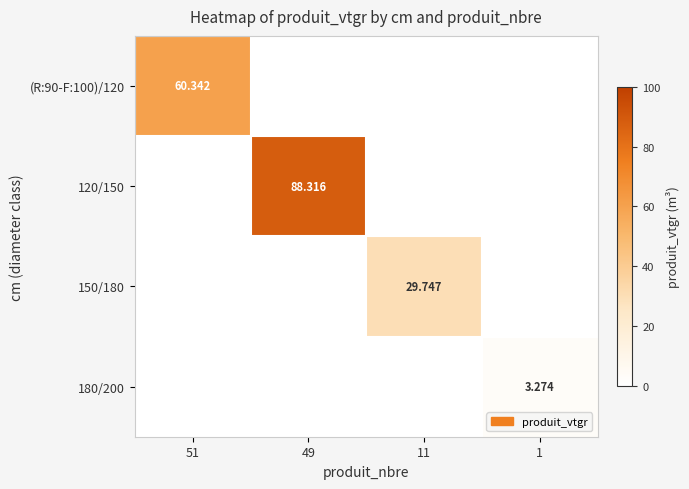

Which series has the largest range (max minus min)?

120/150